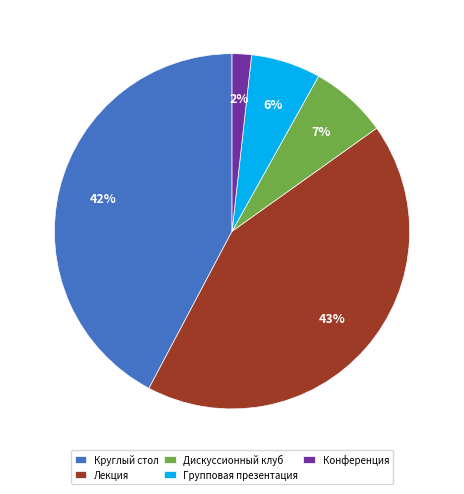

Is there a majority slice in this chart?

No